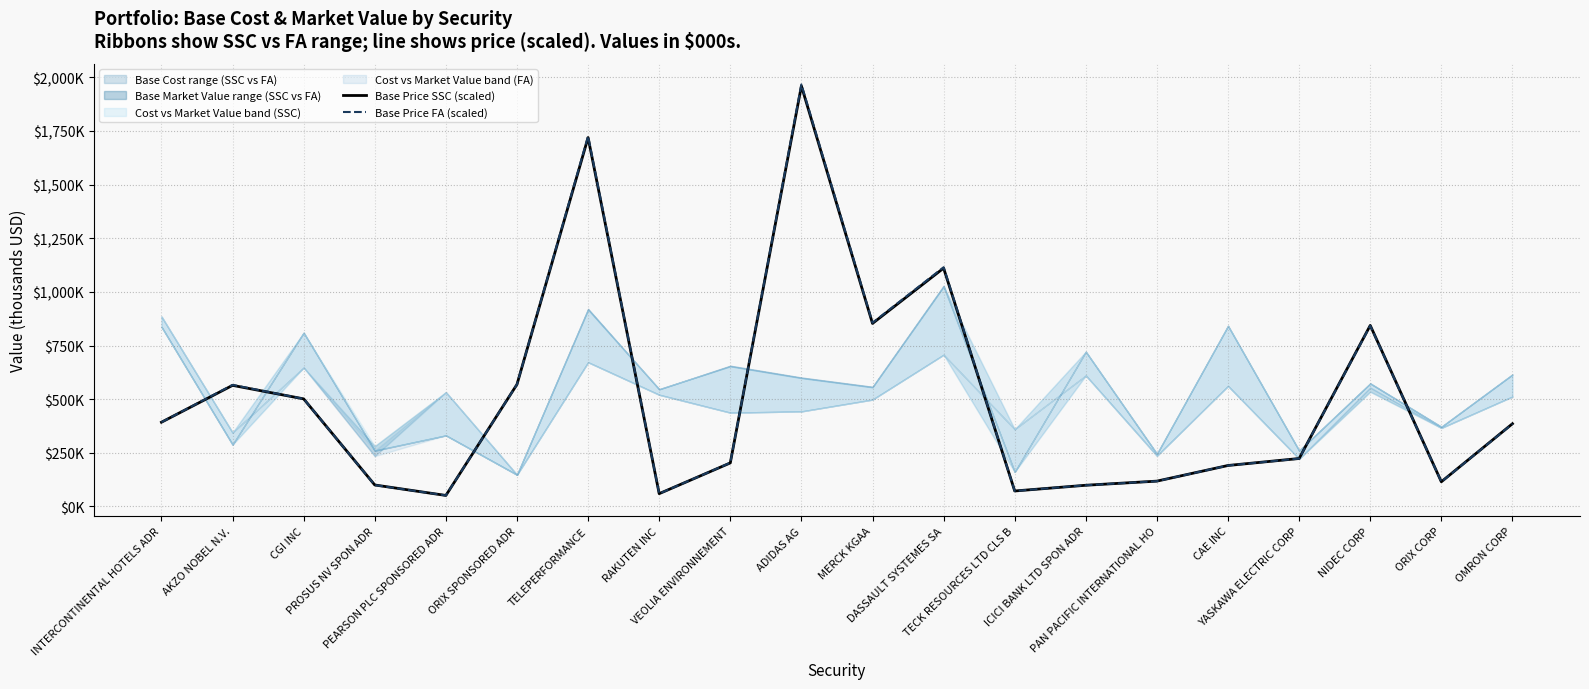

True or false: Base Price FA (scaled) and Base Price SSC (scaled) intersect in this chart.

True